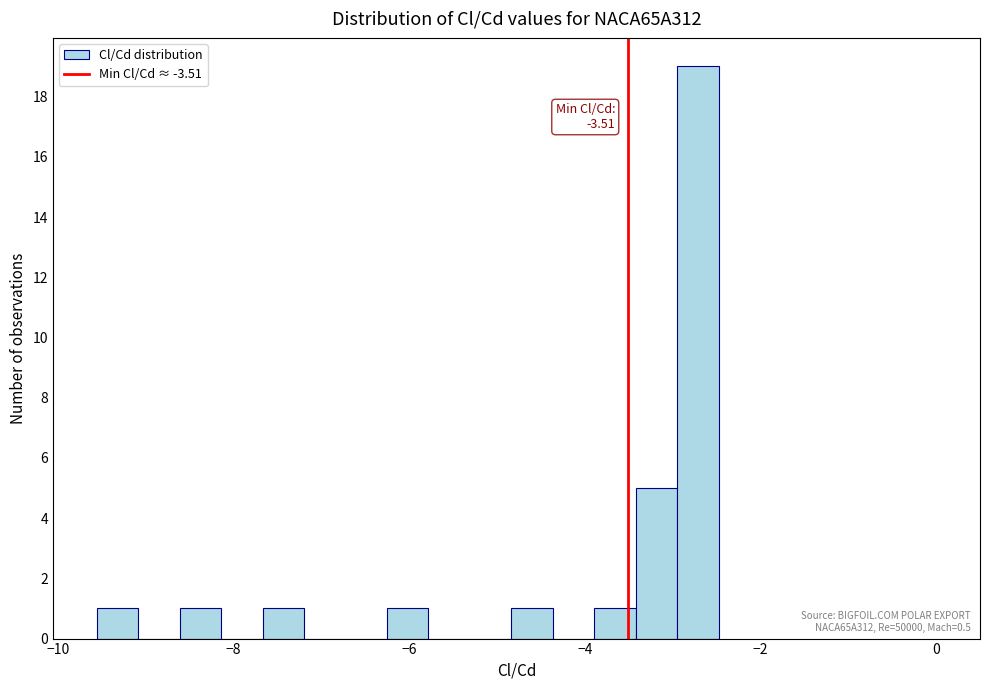

Around what value on the x-axis is the tallest bar? Give the approximate position of its centre, as read against the axis.

-2.8